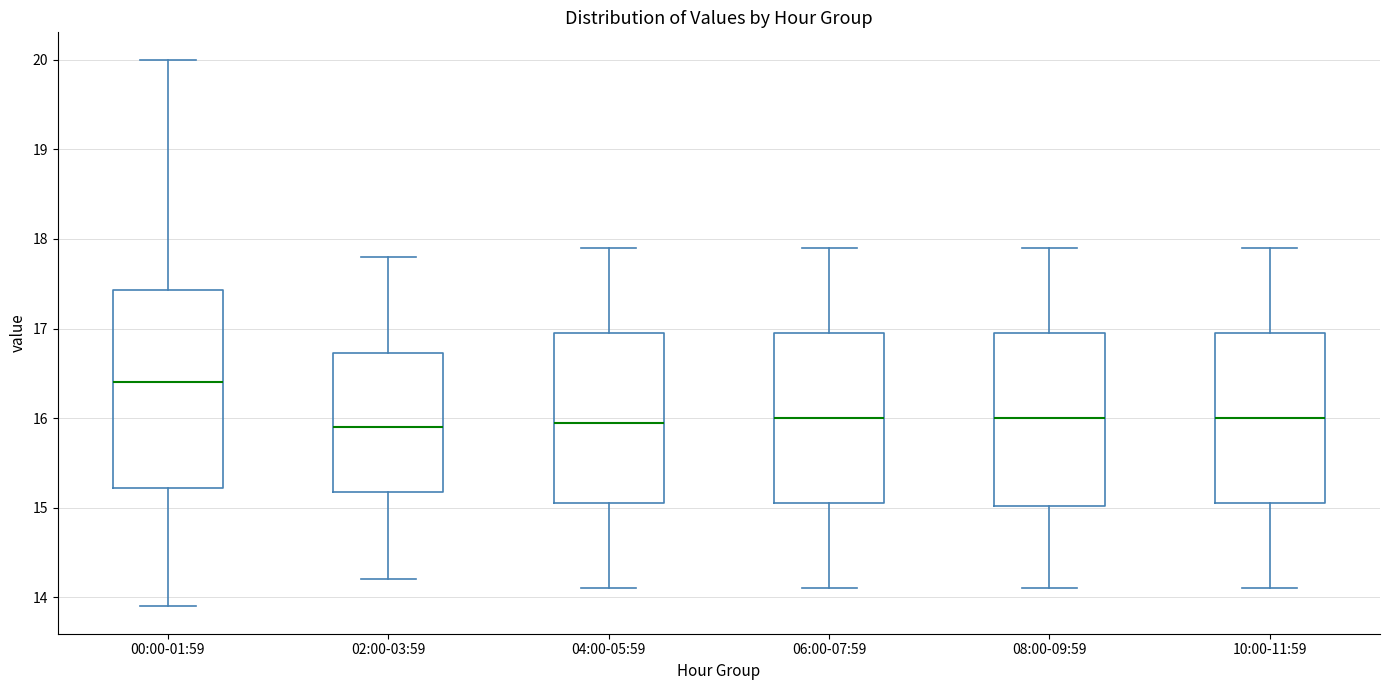

Which box has the highest median line?

00:00-01:59